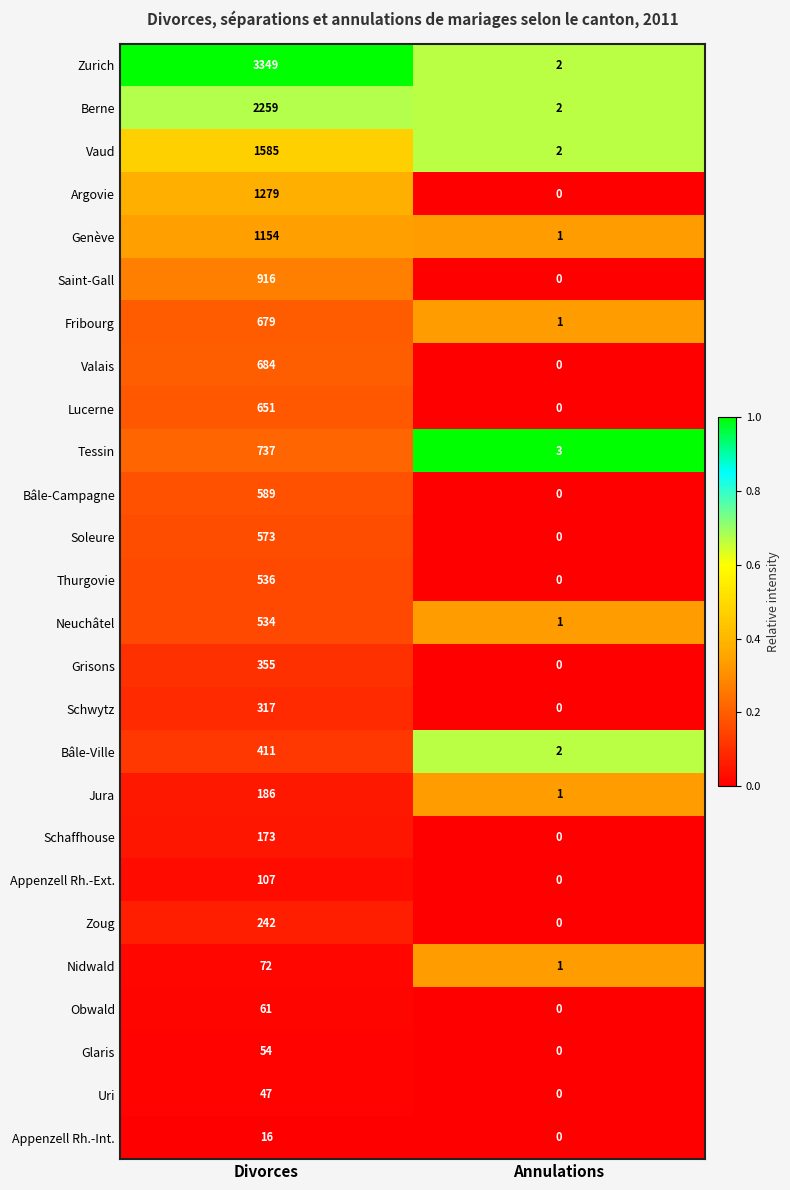

Rank the series at Divorces from highest to lowest value.

Zurich, Berne, Vaud, Argovie, Genève, Saint-Gall, Tessin, Valais, Fribourg, Lucerne, Bâle-Campagne, Soleure, Thurgovie, Neuchâtel, Bâle-Ville, Grisons, Schwytz, Zoug, Jura, Schaffhouse, Appenzell Rh.-Ext., Nidwald, Obwald, Glaris, Uri, Appenzell Rh.-Int.